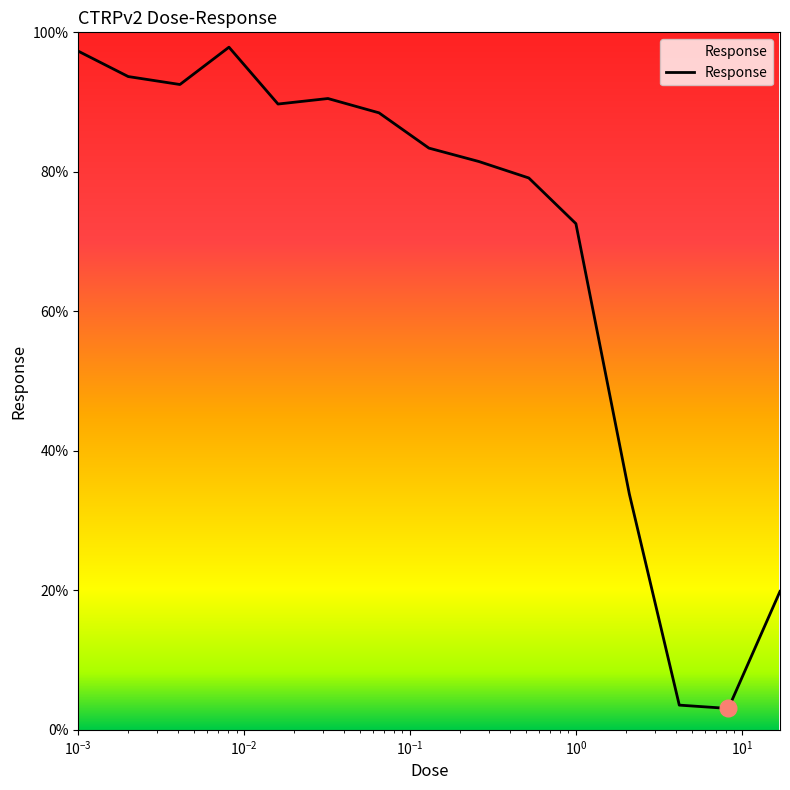

What is the minimum value shown in the chart?

3.1